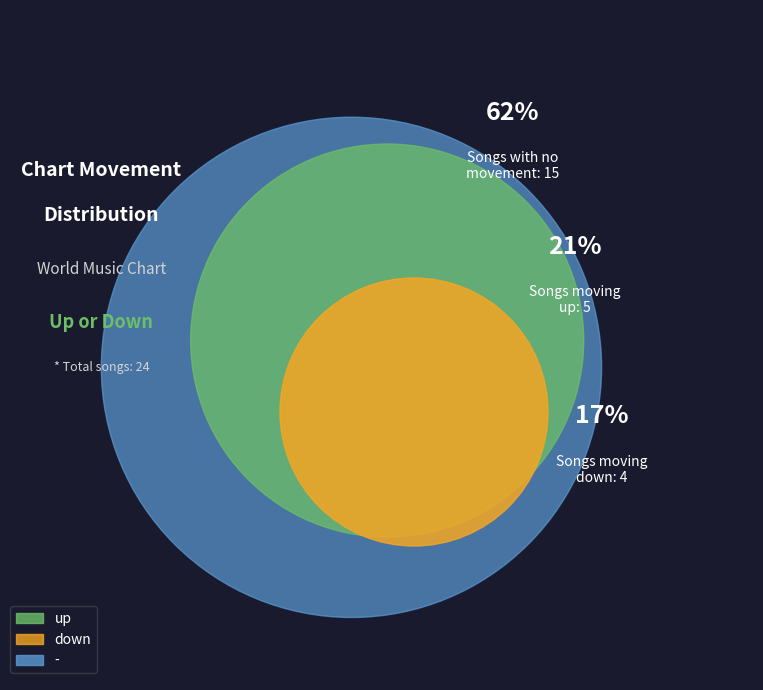

Is it true that down is 3% of the pie?

False